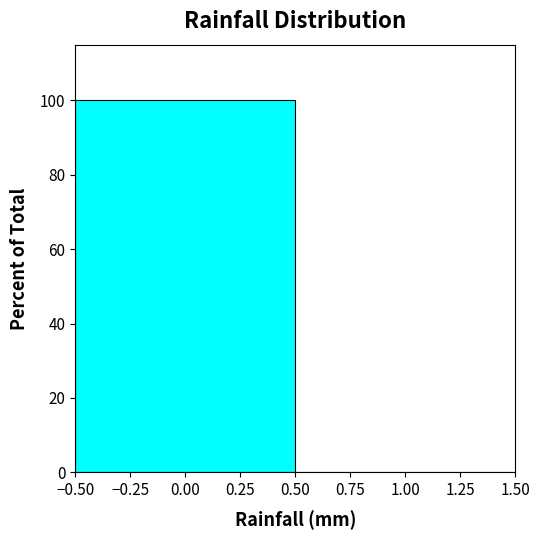

Reading left to right, transcribe this chart: for each bar, give the range it covers on the x-axis and its height. The values are not printed on the chart, so give them approximately, as read against the axis.

-0.50 to 0.50: 100
0.50 to 1.50: 0